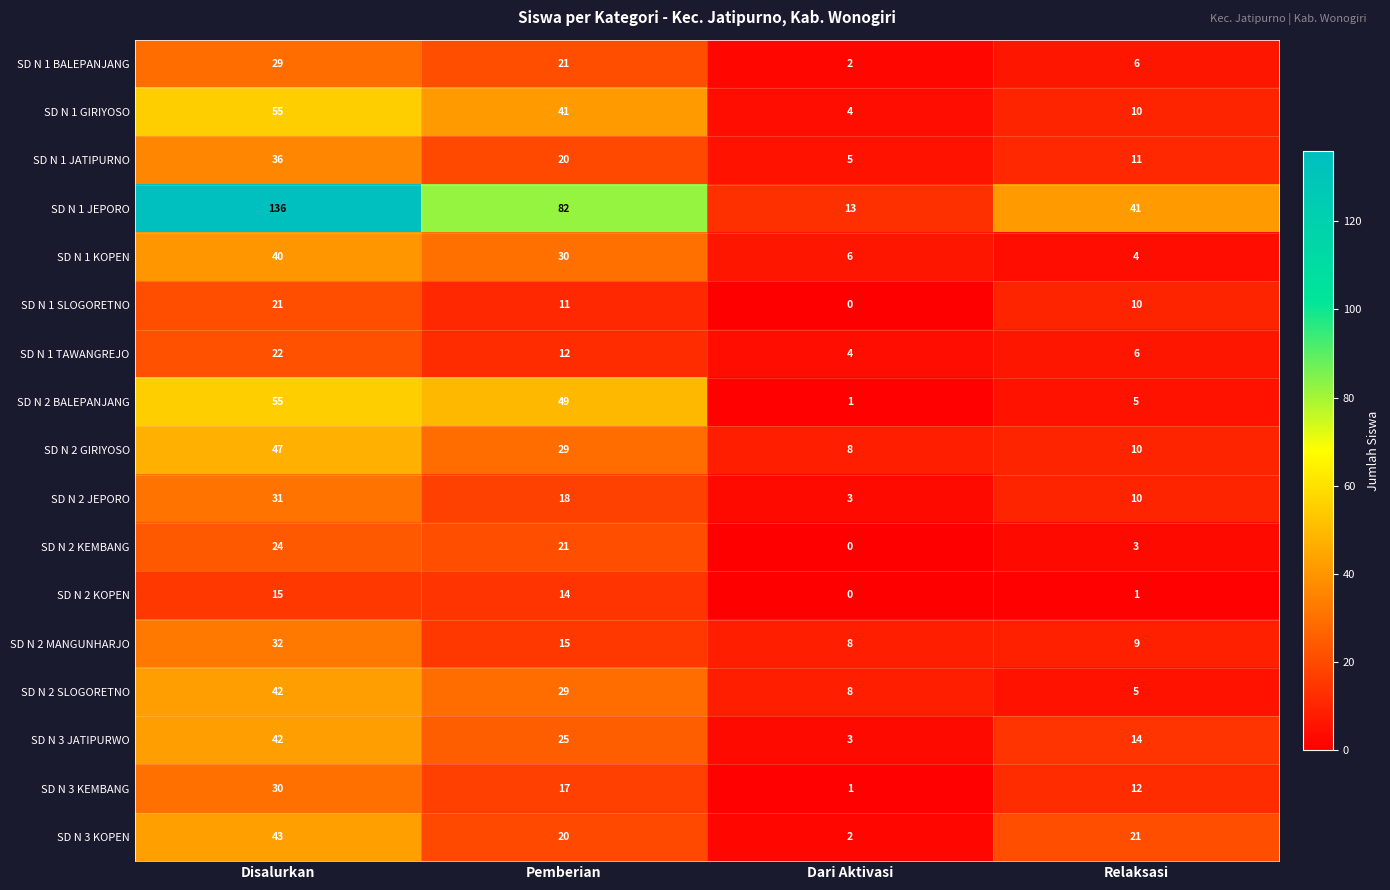

What is the lowest value of the SD N 2 GIRIYOSO series?

8